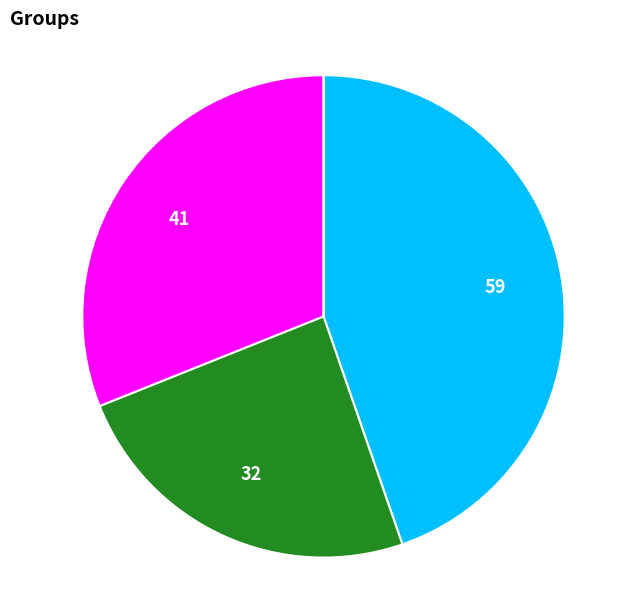

Is there any slice that represents more than half of the pie?

No